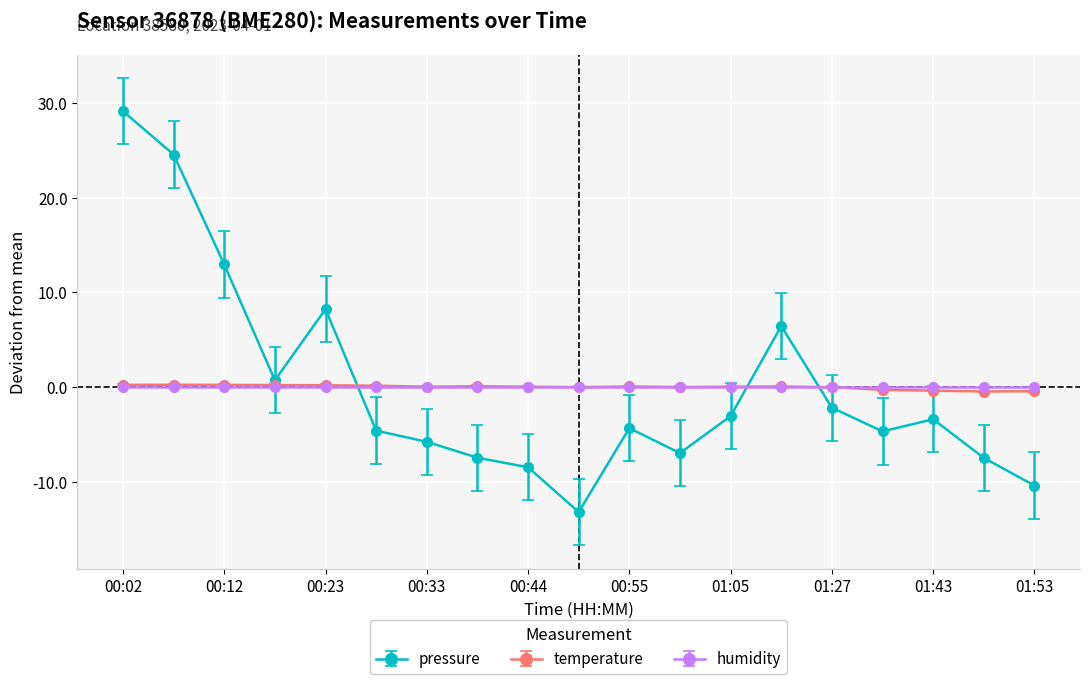

How many data points does each series have?

19